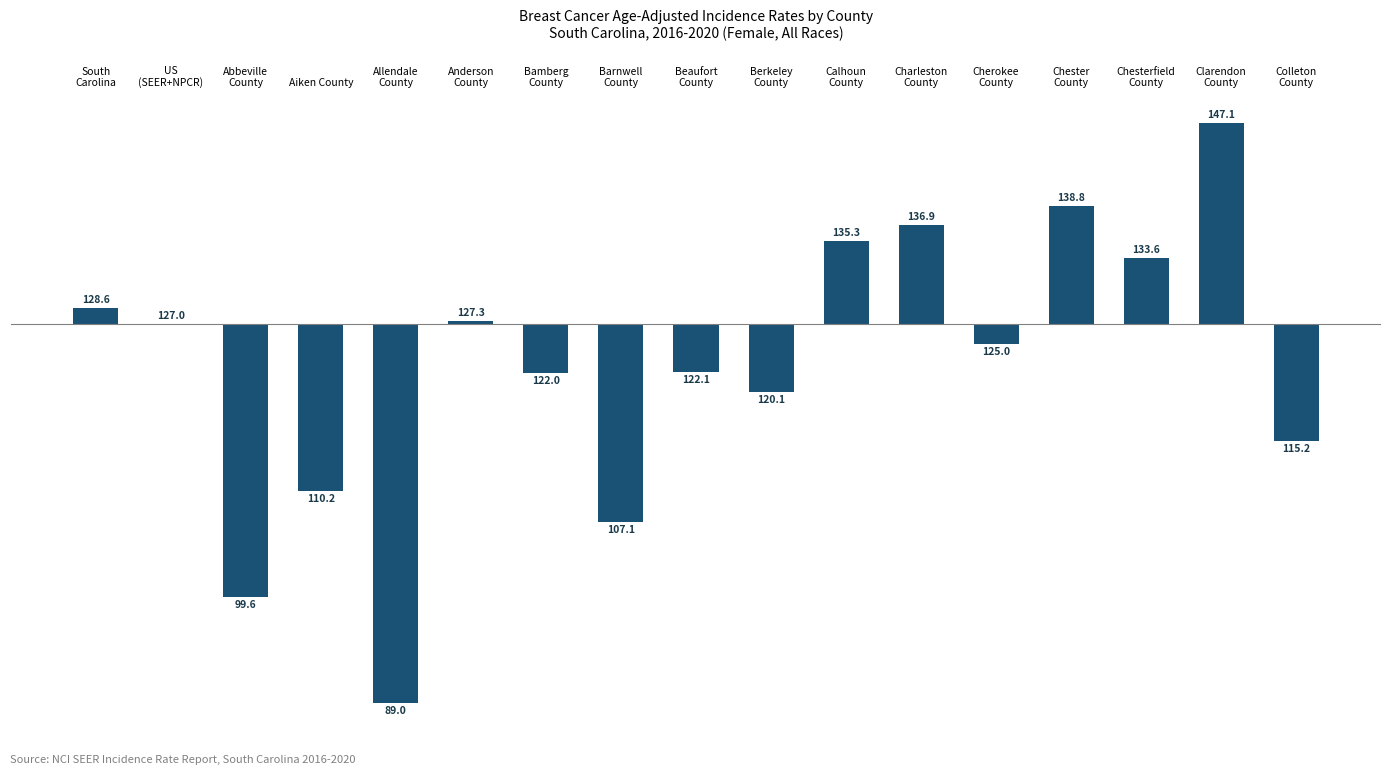

Which category has the highest value across all series?

Clarendon
County